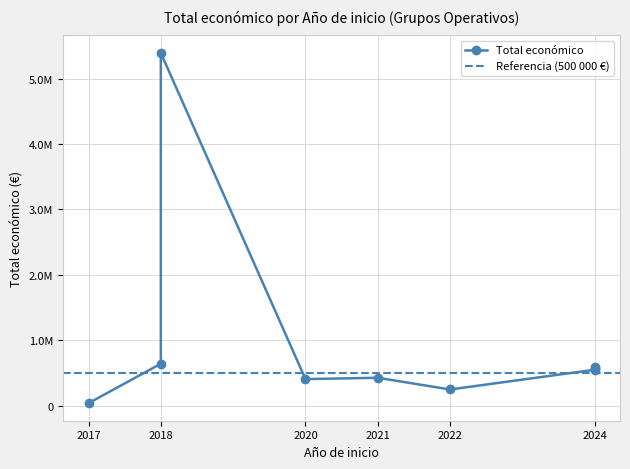

At which category does the chart reach its minimum across all series?

2017